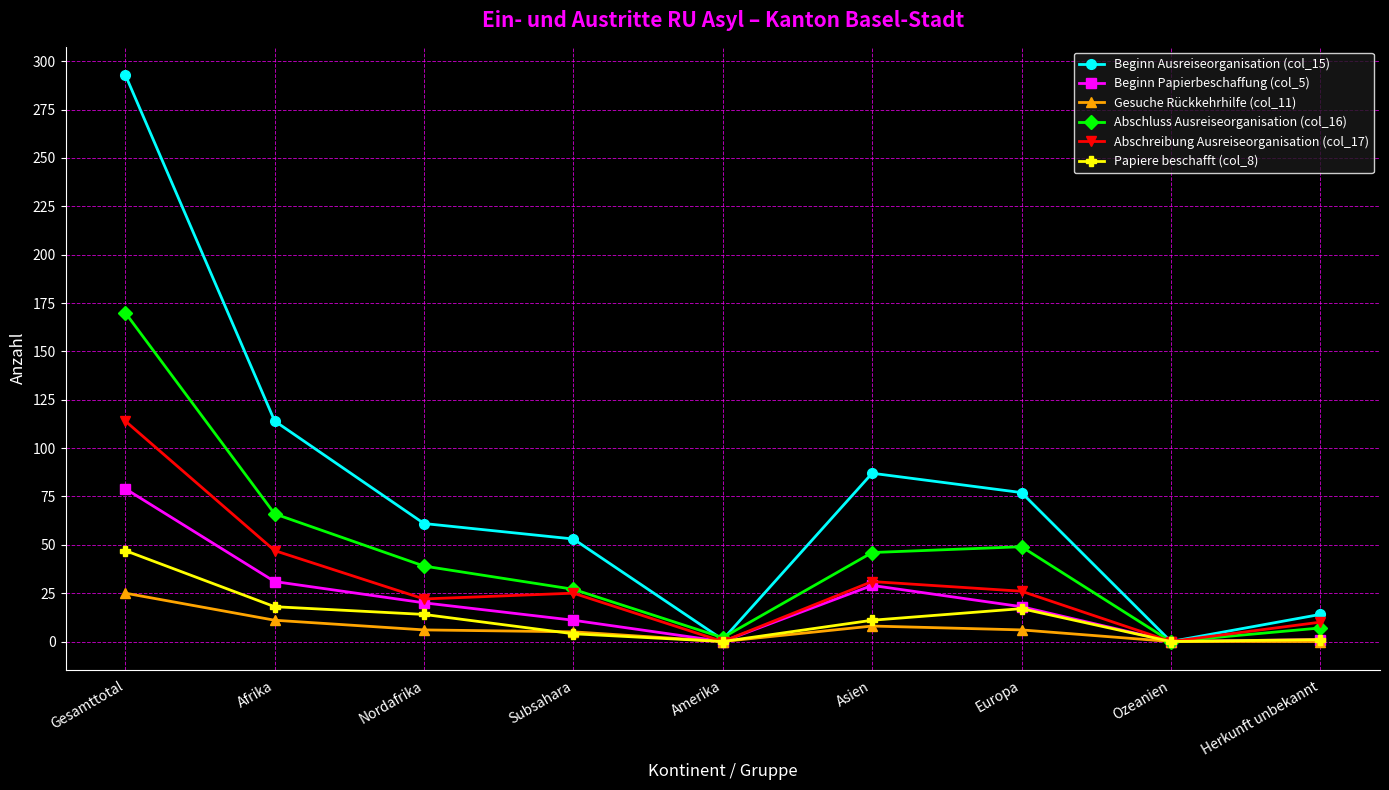

Which series has the largest total across all categories?

Beginn Ausreiseorganisation (col_15)